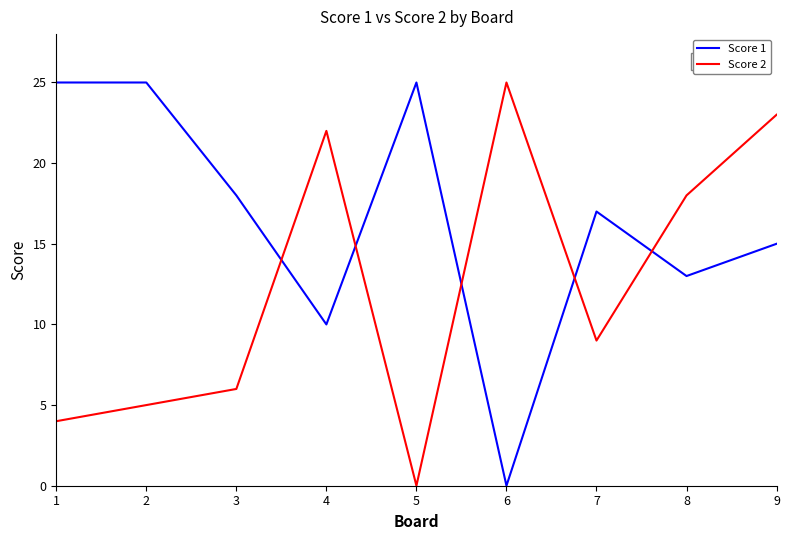

List the series in order of their overall mean, lowest first.

Score 2, Score 1